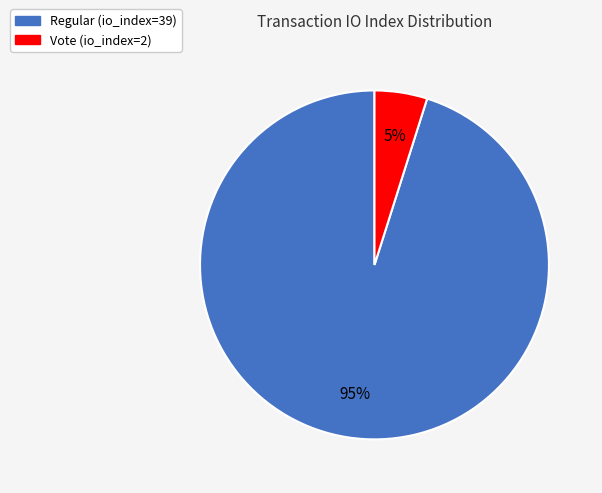

Which category has the biggest portion of the pie?

Regular (io_index=39)